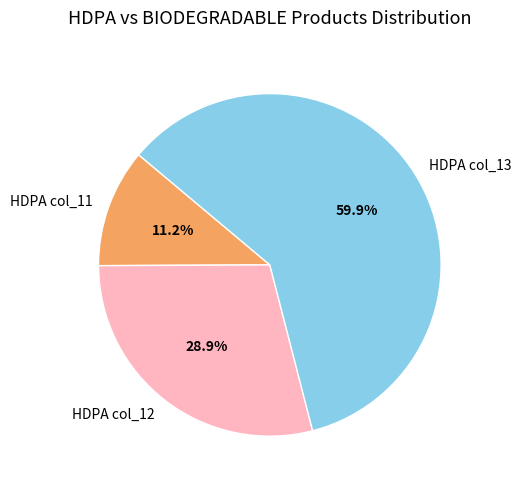

To the nearest percent, what is the difference between the HDPA col_13 and HDPA col_11 slice percentages?

49%